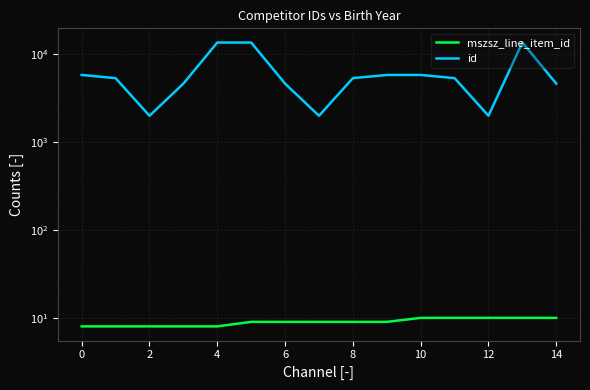

Is this an area chart (filled region under the line)?

No